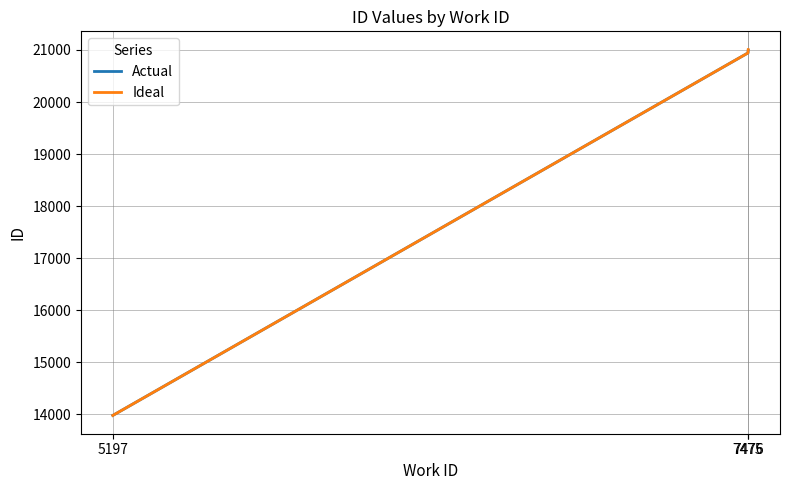

What is the approximate value of Actual at 7475?

20943.0